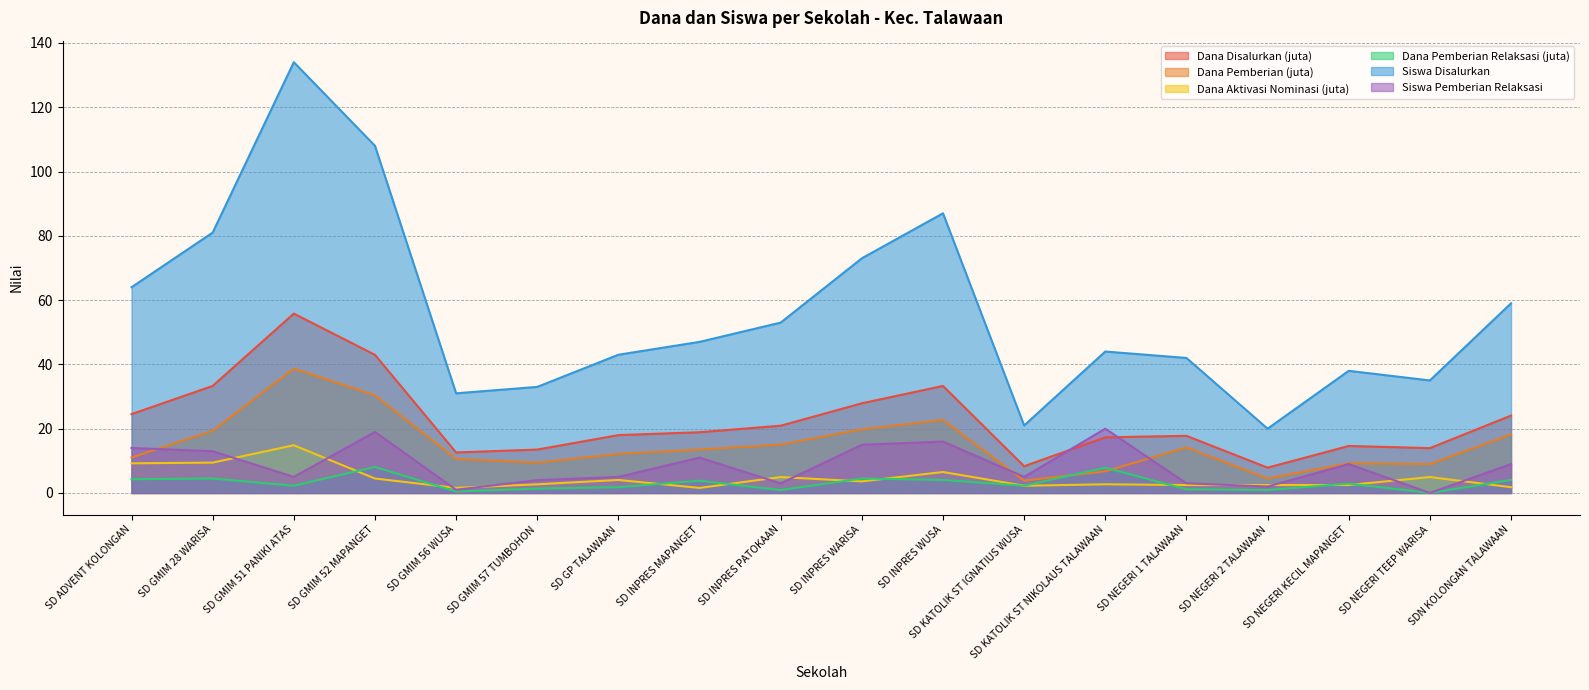

What is the label of the 7th point from the left?

SD GP TALAWAAN